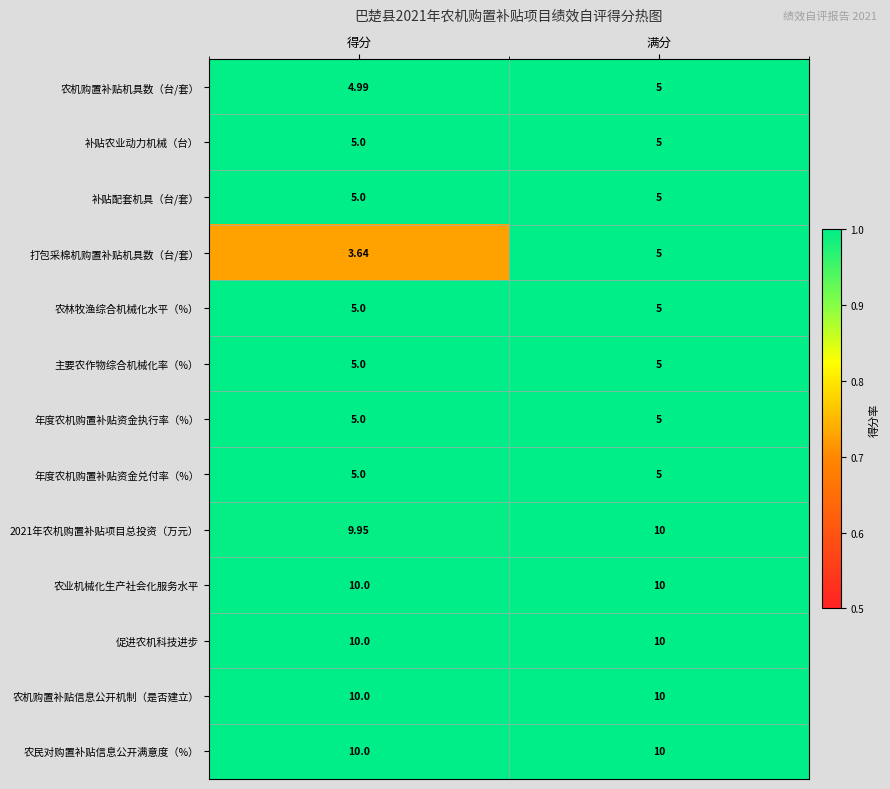

Which category has the lowest value in the 农机购置补贴机具数（台/套） series?

得分